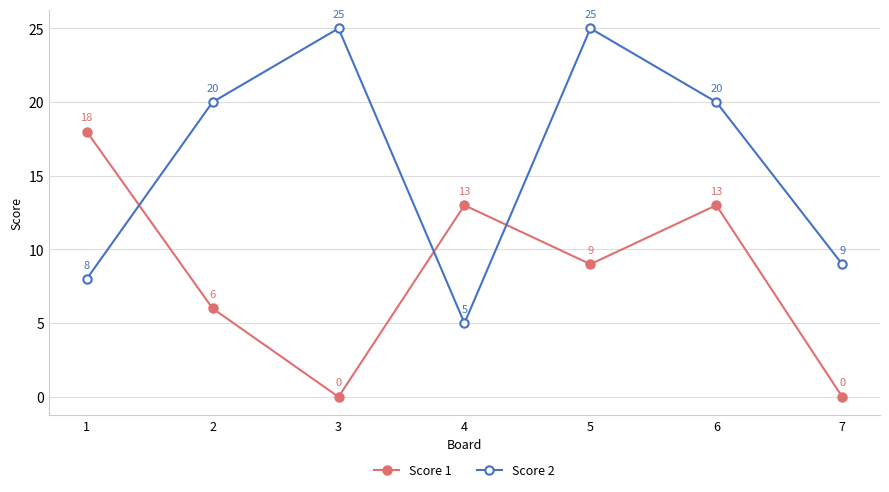

What is the value of the Score 2 point at the 1st from the left?

8